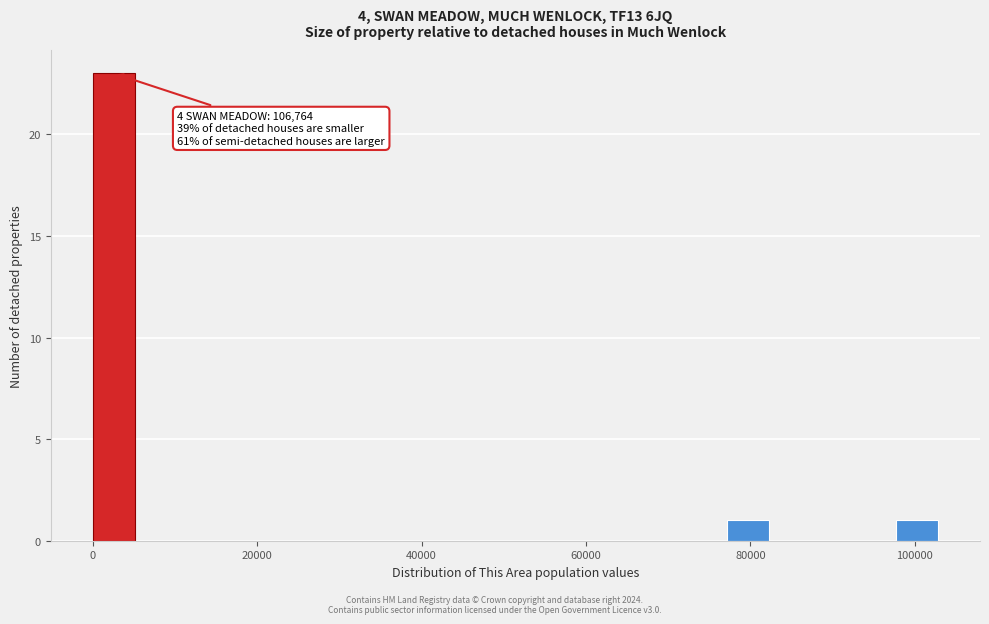

Around what value on the x-axis is the tallest bar? Give the approximate position of its centre, as read against the axis.

2000